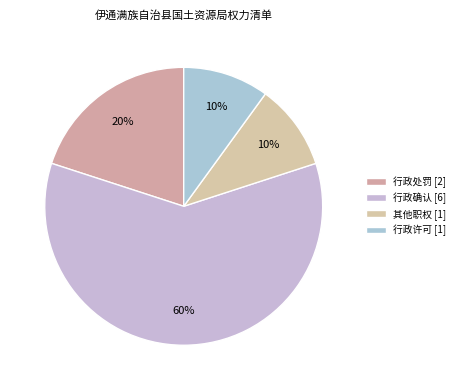

How many segments does this pie chart have?

4